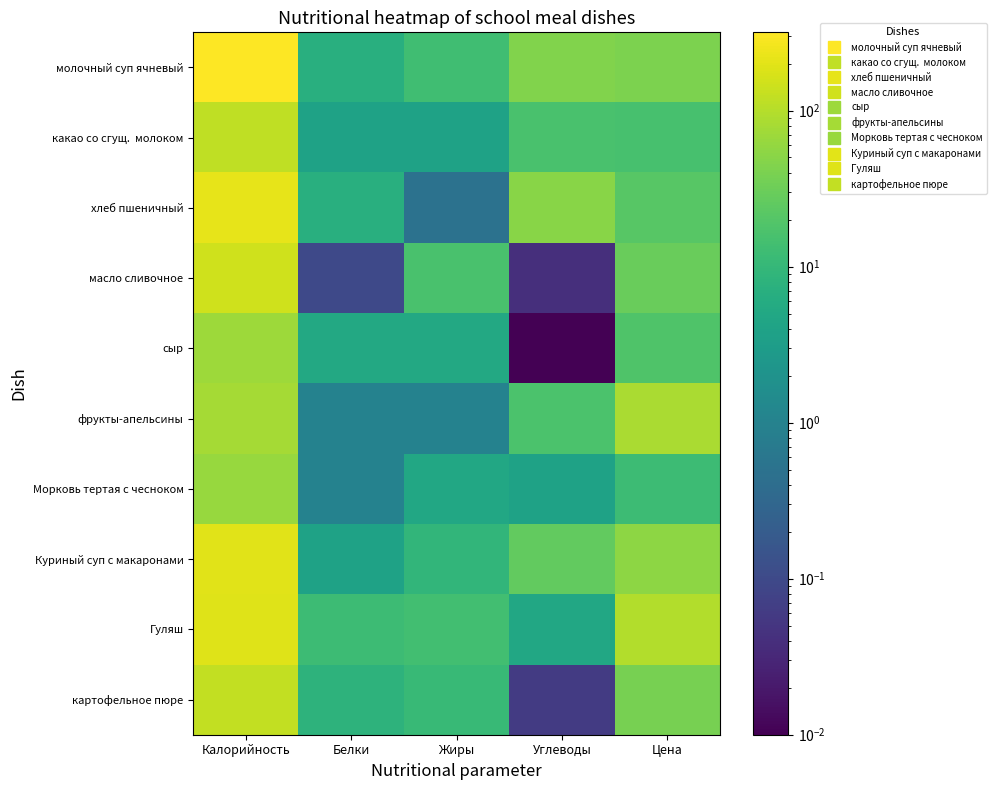

List the series in order of their peak value, highest first.

молочный суп ячневый, хлеб пшеничный, Куриный суп с макаронами, Гуляш, масло сливочное, картофельное пюре, какао со сгущ. молоком, фрукты-апельсины, сыр, Морковь тертая с чесноком